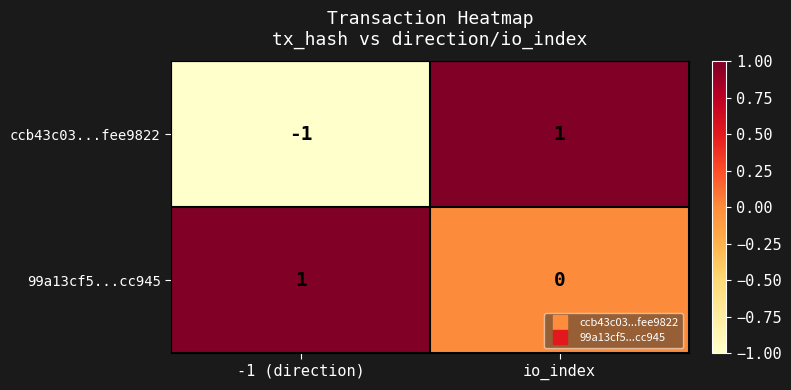

What is the maximum value shown in the chart?

1